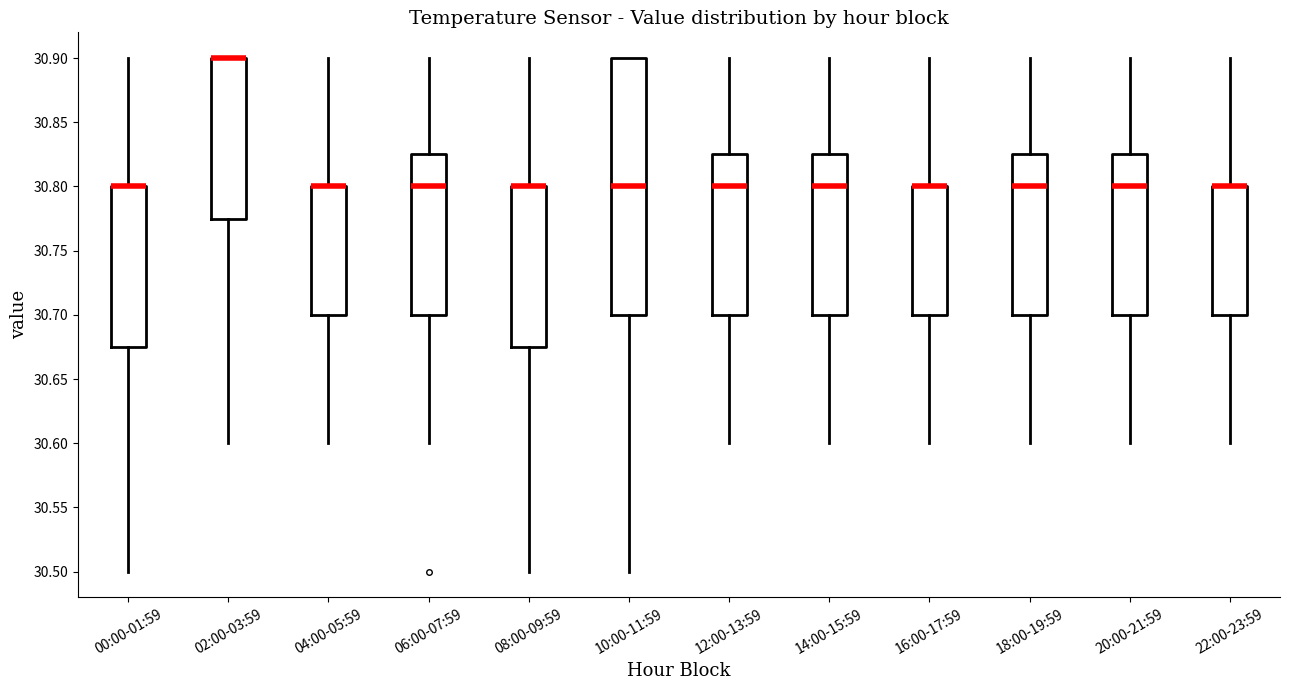

Where does the upper whisker of the box for 12:00-13:59 end on the y-axis? The values are not printed on the chart, so give them approximately, as read against the axis.

30.900